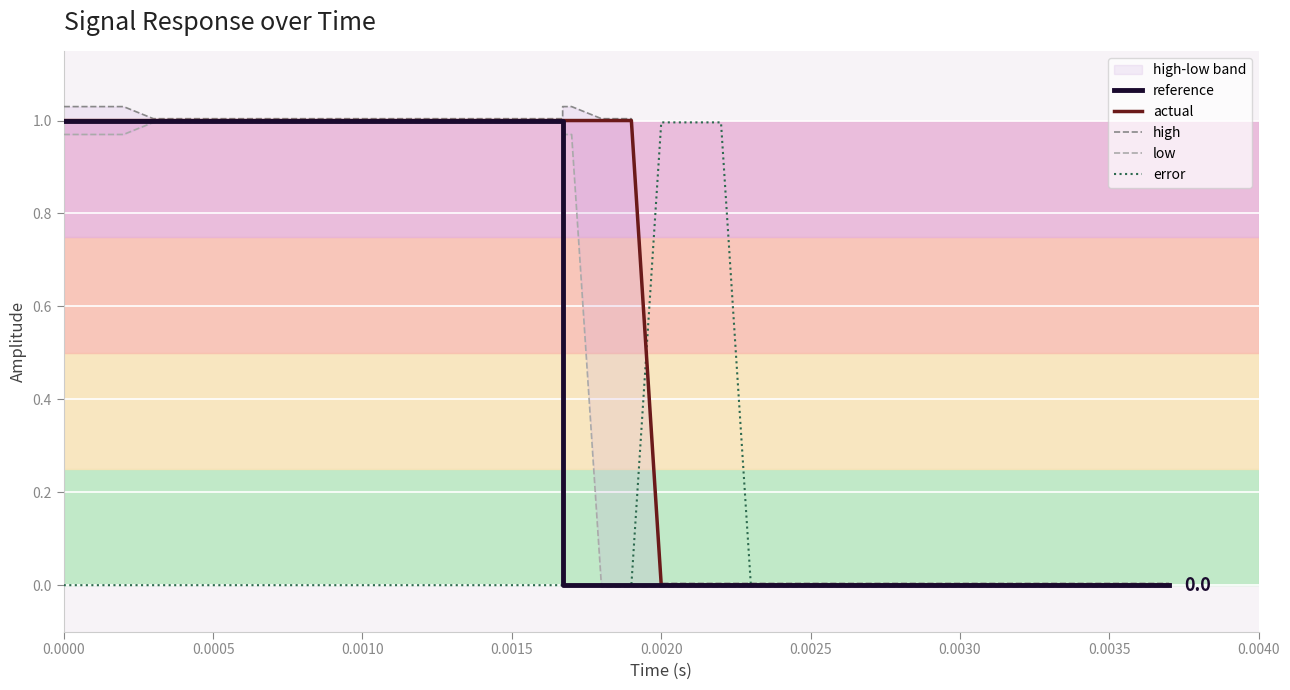

What is the value of the high point at the 2nd from the left?

1.0